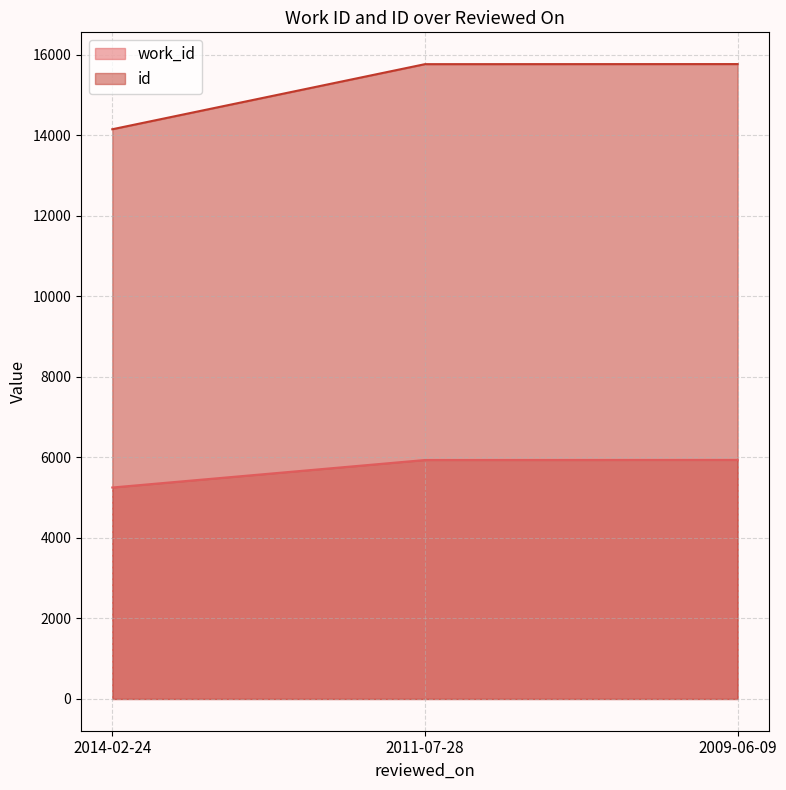

Reading left to right, what are all the values shown in this chart?

work_id: 5253	5936	5938
id: 14152	15769	15771